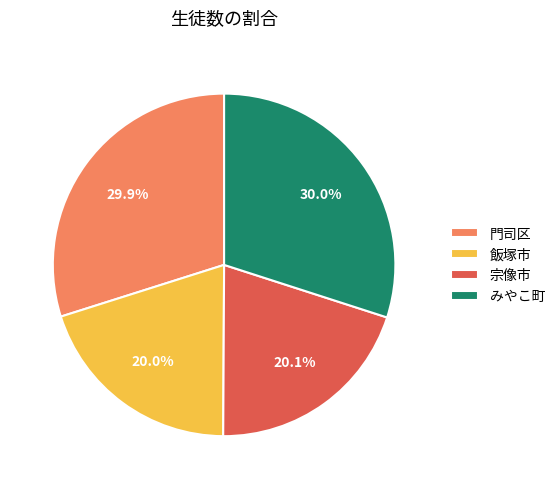

Count the number of slices in the pie.

4